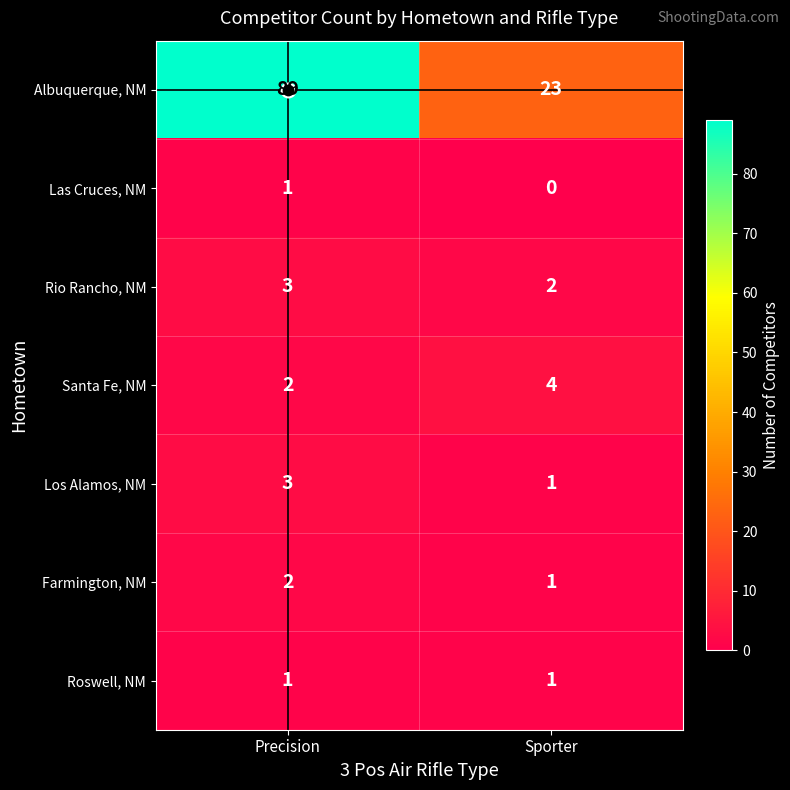

At which label is Rio Rancho, NM closest to 2?

Sporter